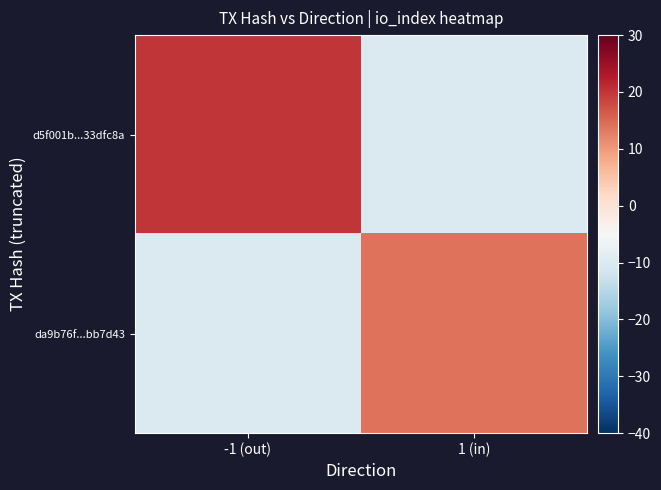

Which has a higher value, -1 (out) or 1 (in)?

-1 (out)